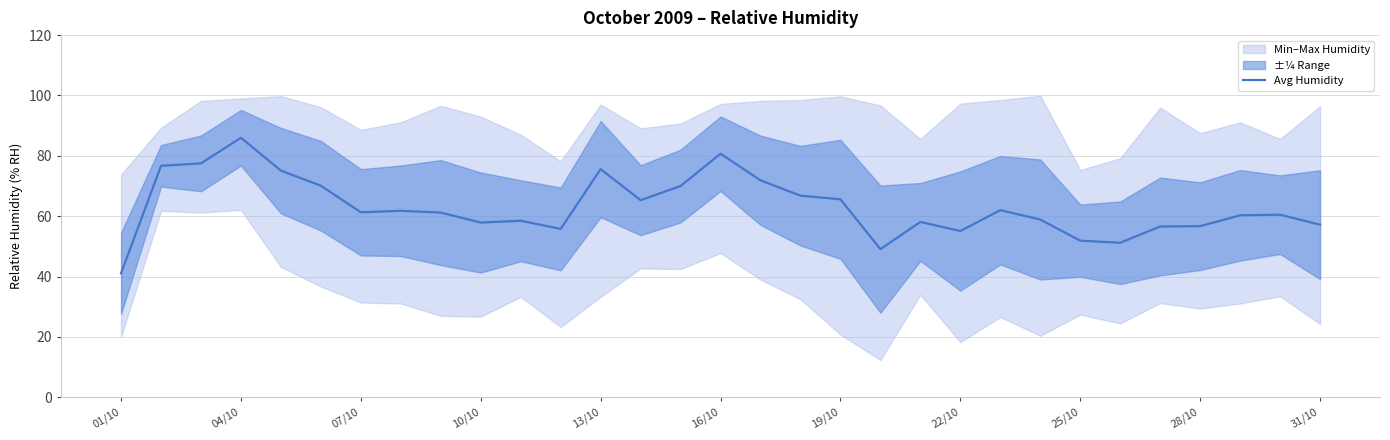

How many data points are less than 61?

15